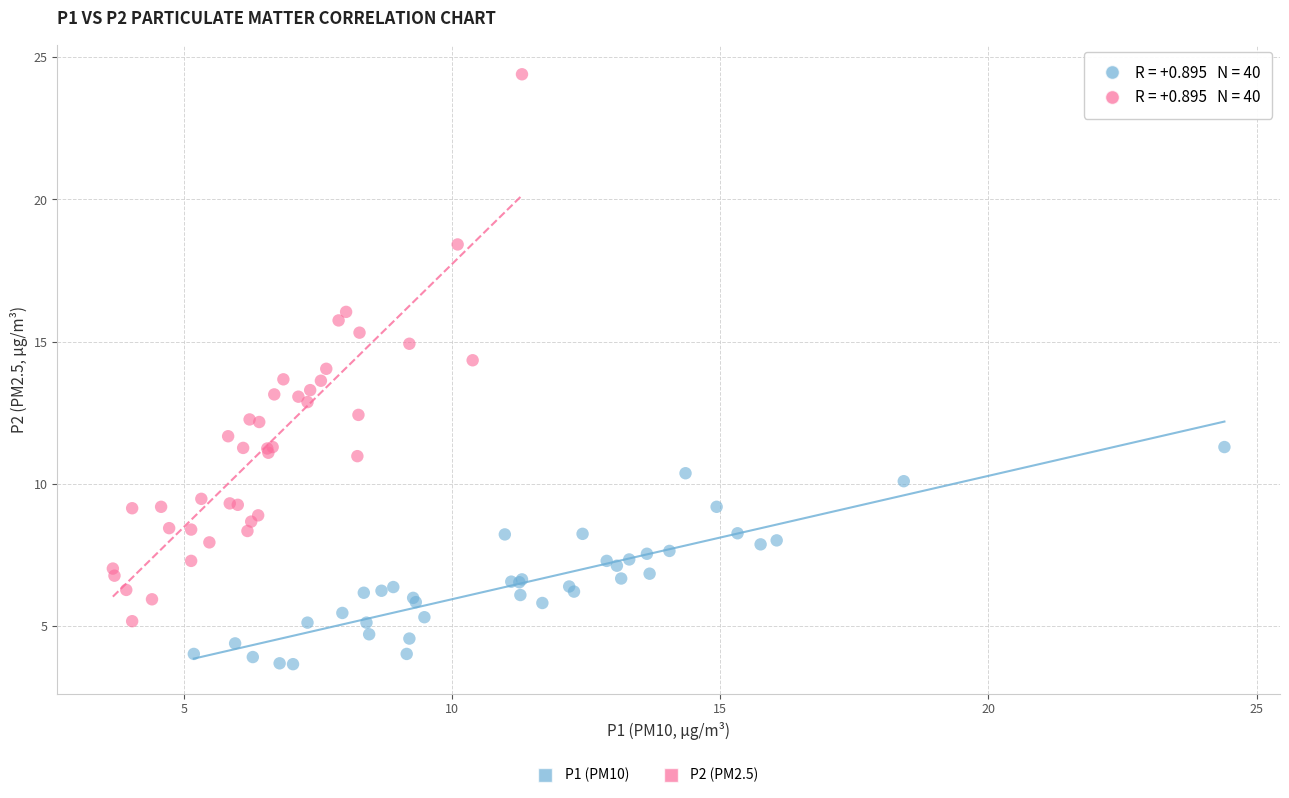

Which series has the widest spread of Y values?

P2 (PM2.5)